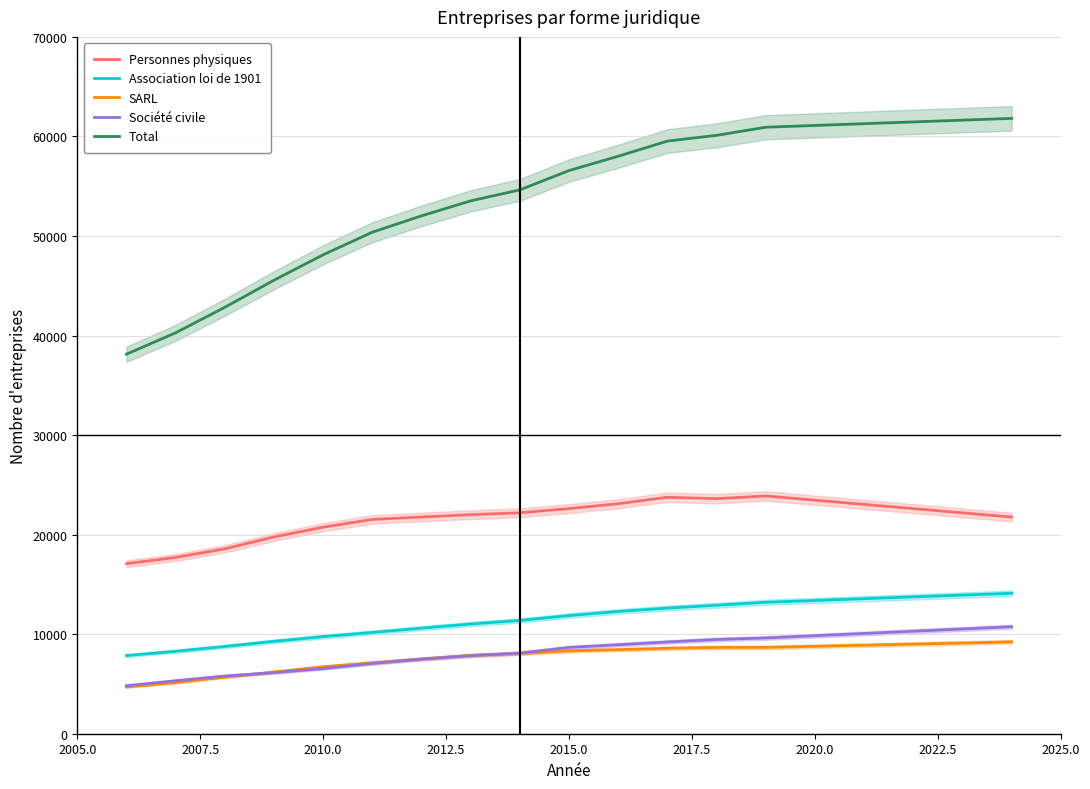

True or false: Association loi de 1901 and SARL intersect in this chart.

False